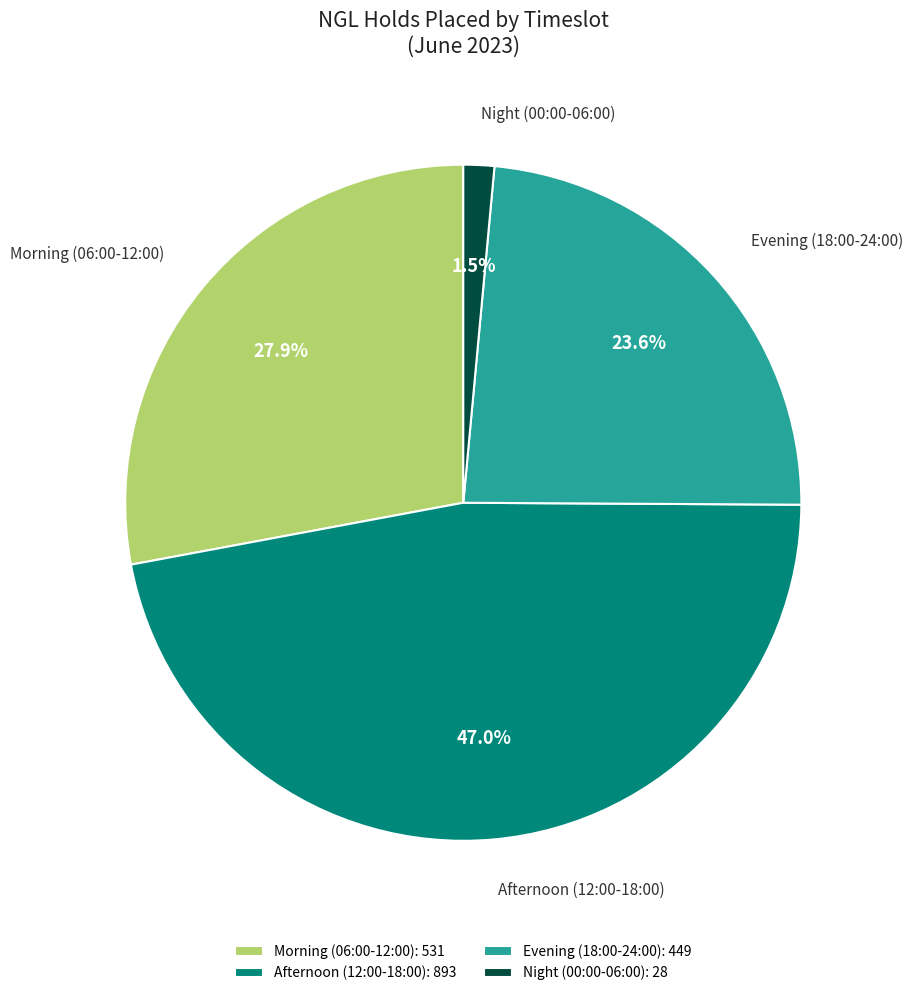

What is the ratio of the value at Morning (06:00-12:00) to the value at Afternoon (12:00-18:00)?

0.6